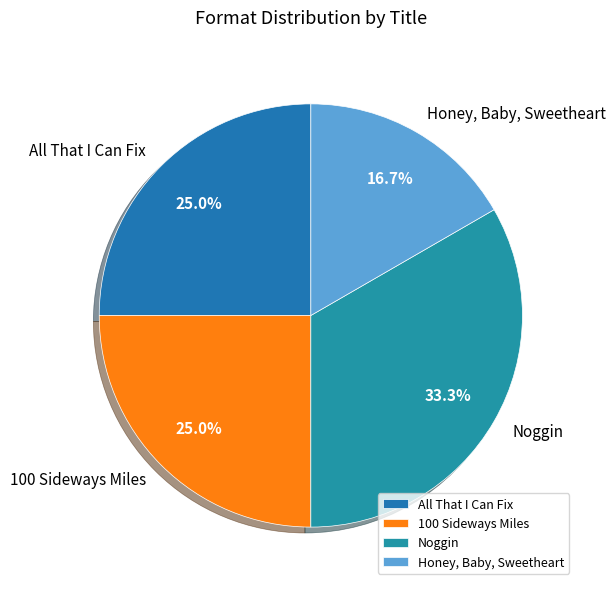

What percentage is the 100 Sideways Miles slice, to the nearest percent?

25%